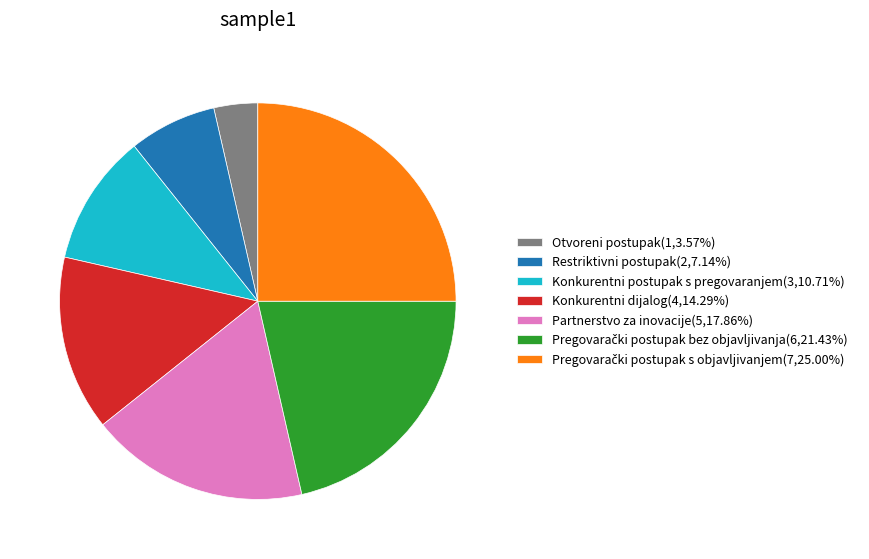

Combined, do Konkurentni postupak s pregovaranjem(3,10.71%) and Konkurentni dijalog(4,14.29%) account for over 50%?

No